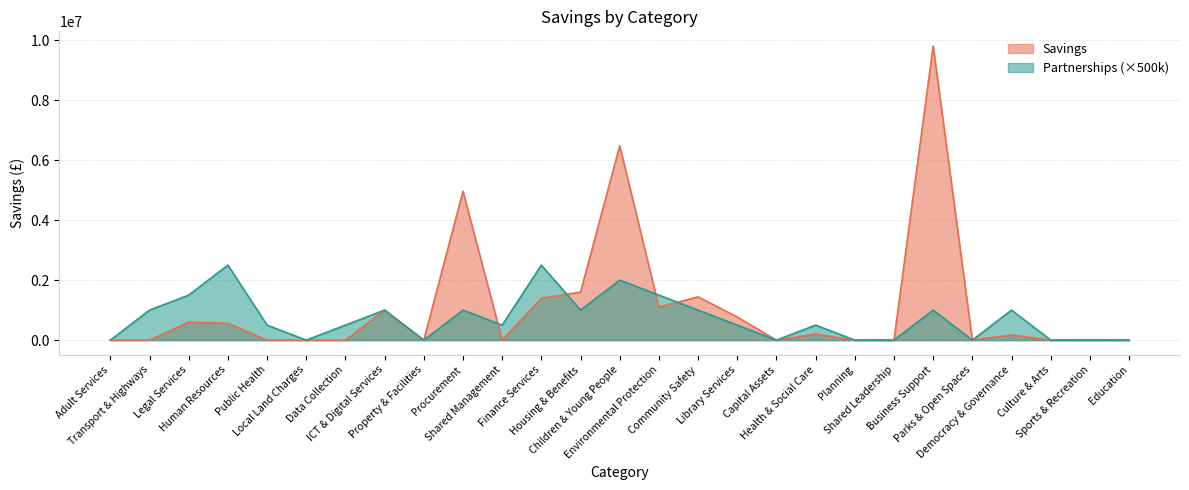

Where is the first local minimum for Savings?

Property & Facilities